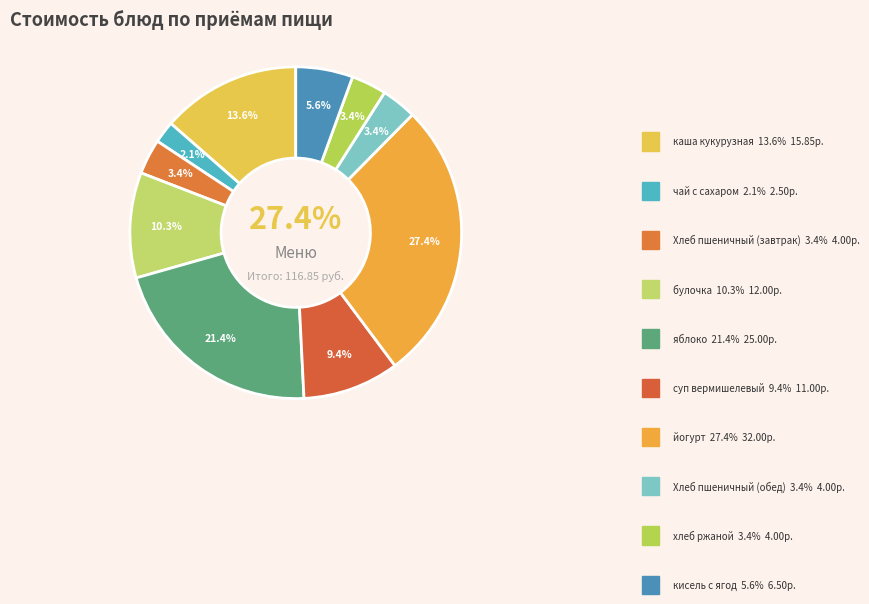

What is the ratio of the value at яблоко to the value at йогурт?

0.8